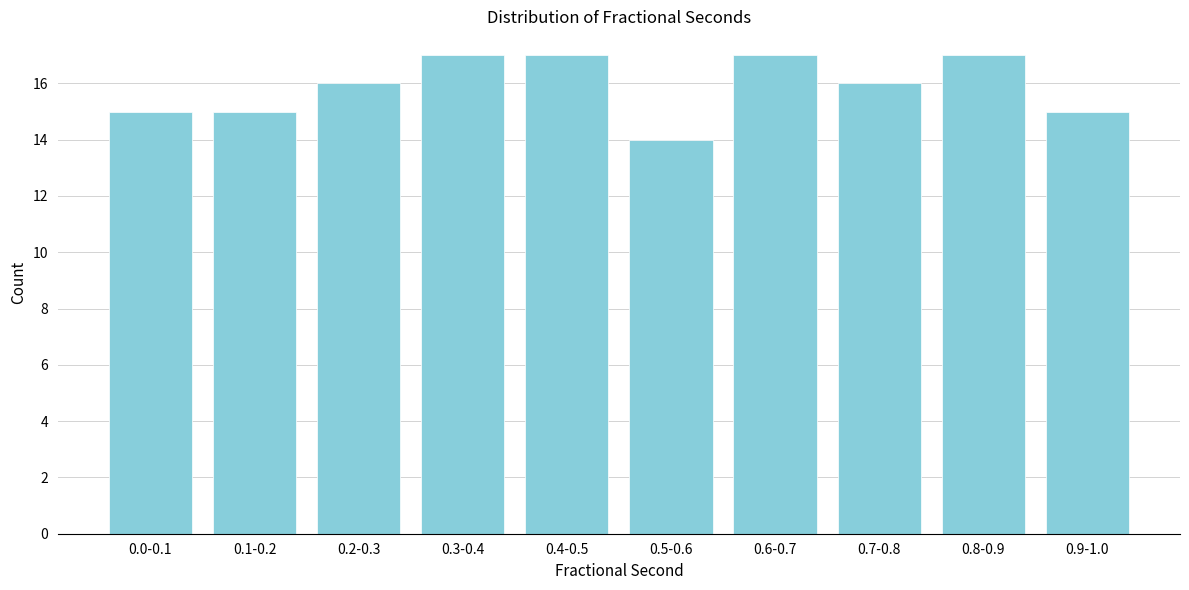

Reading right to left, what are all the values shown in this chart?

15	17	16	17	14	17	17	16	15	15